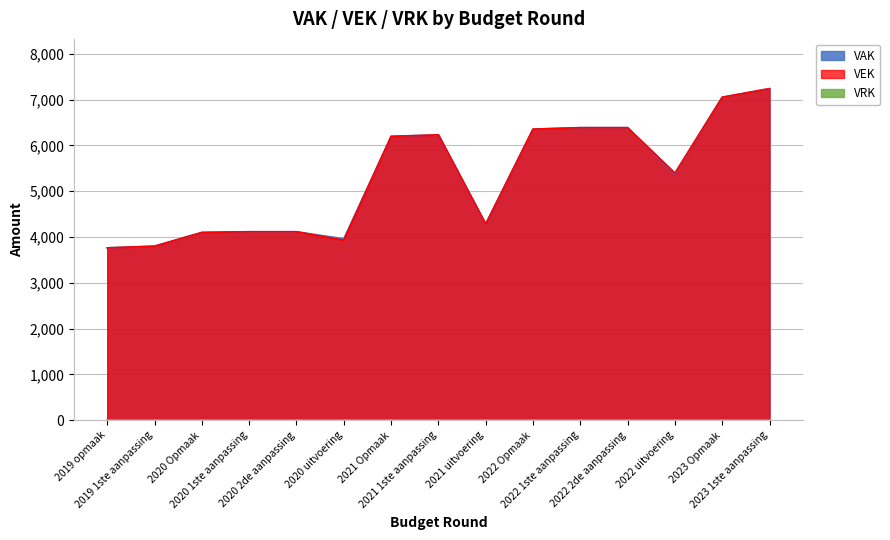

At which category does VEK reach its first local valley?

2020 uitvoering